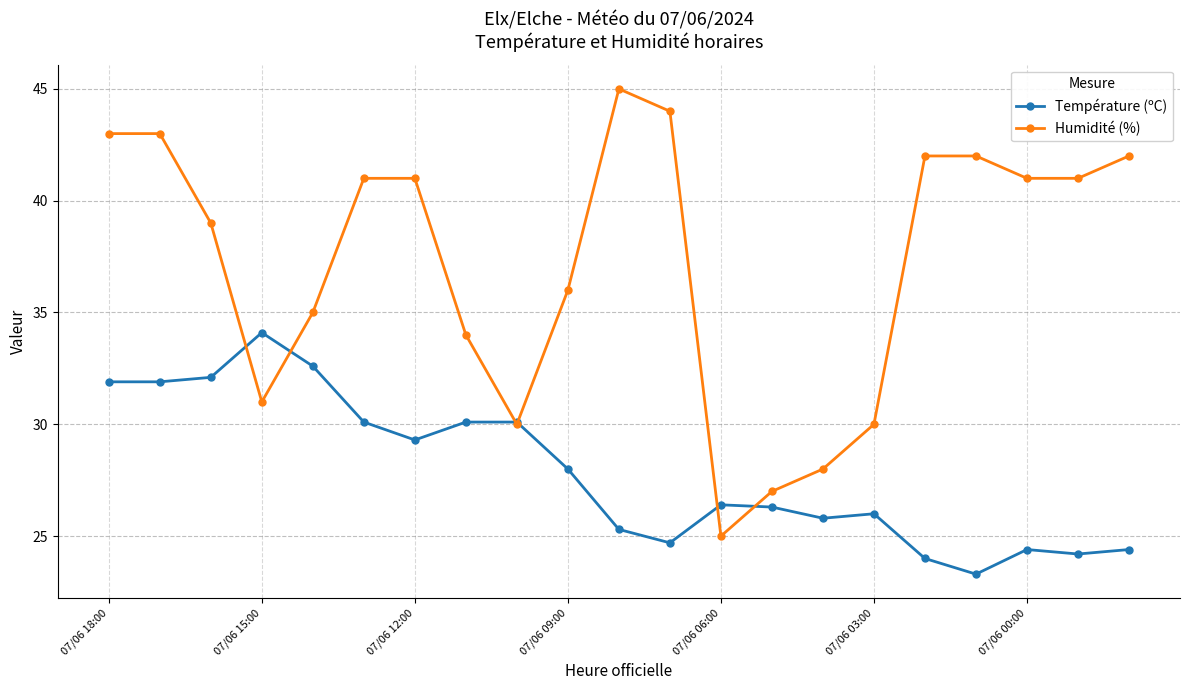

Which series has the widest spread of values?

Humidité (%)